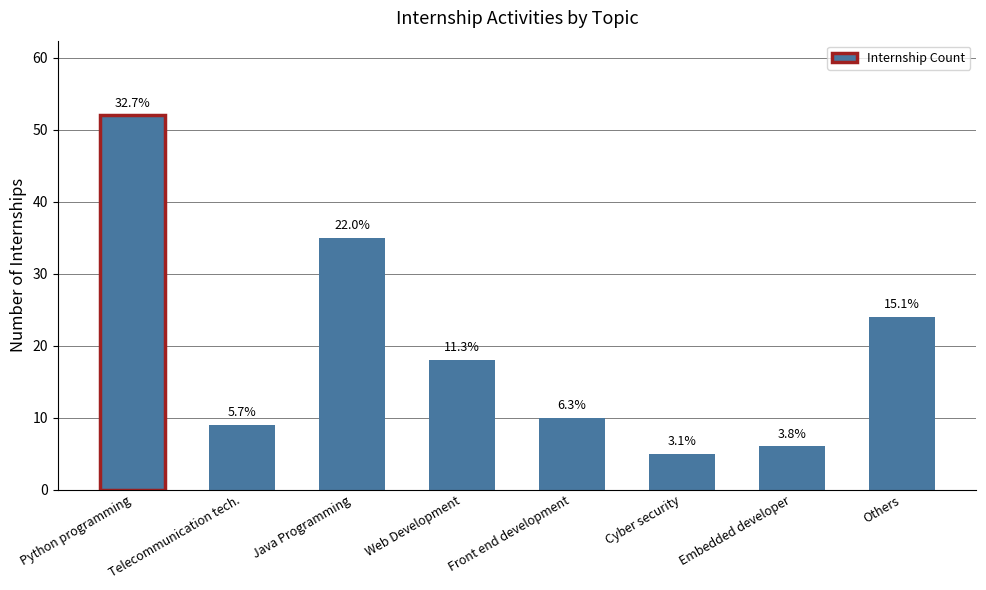

What is the difference between the values at Others and Java Programming?

11